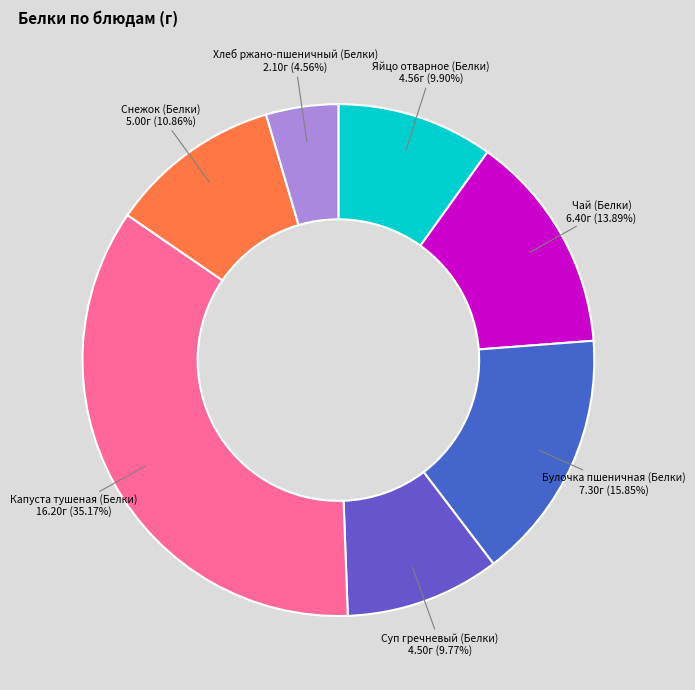

Count the number of slices in the pie.

7